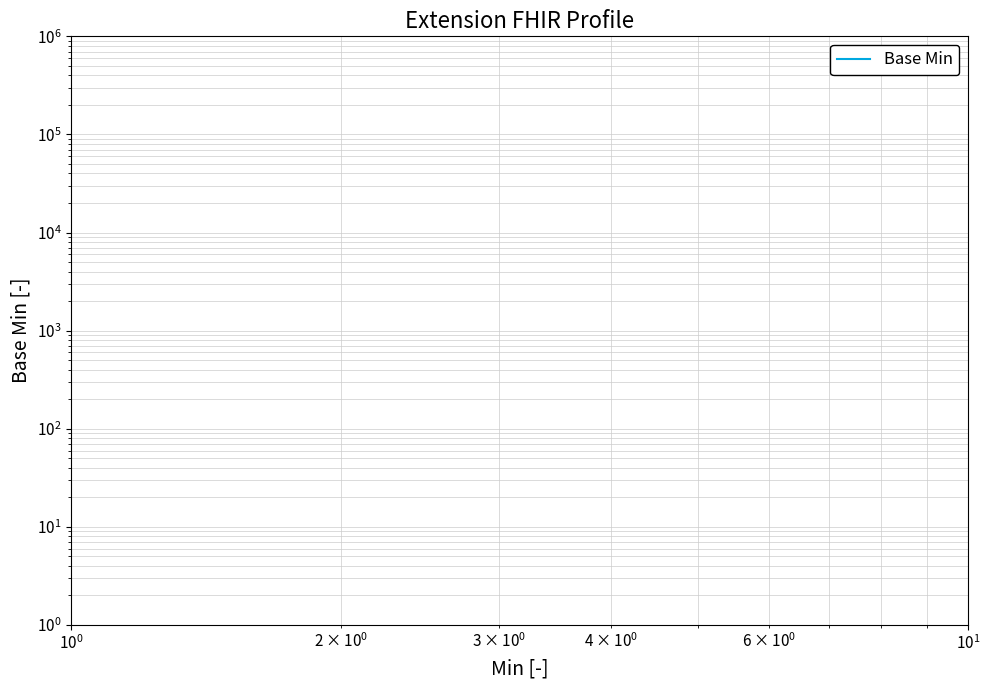

True or false: the data has more than 0 interior local peaks.

True